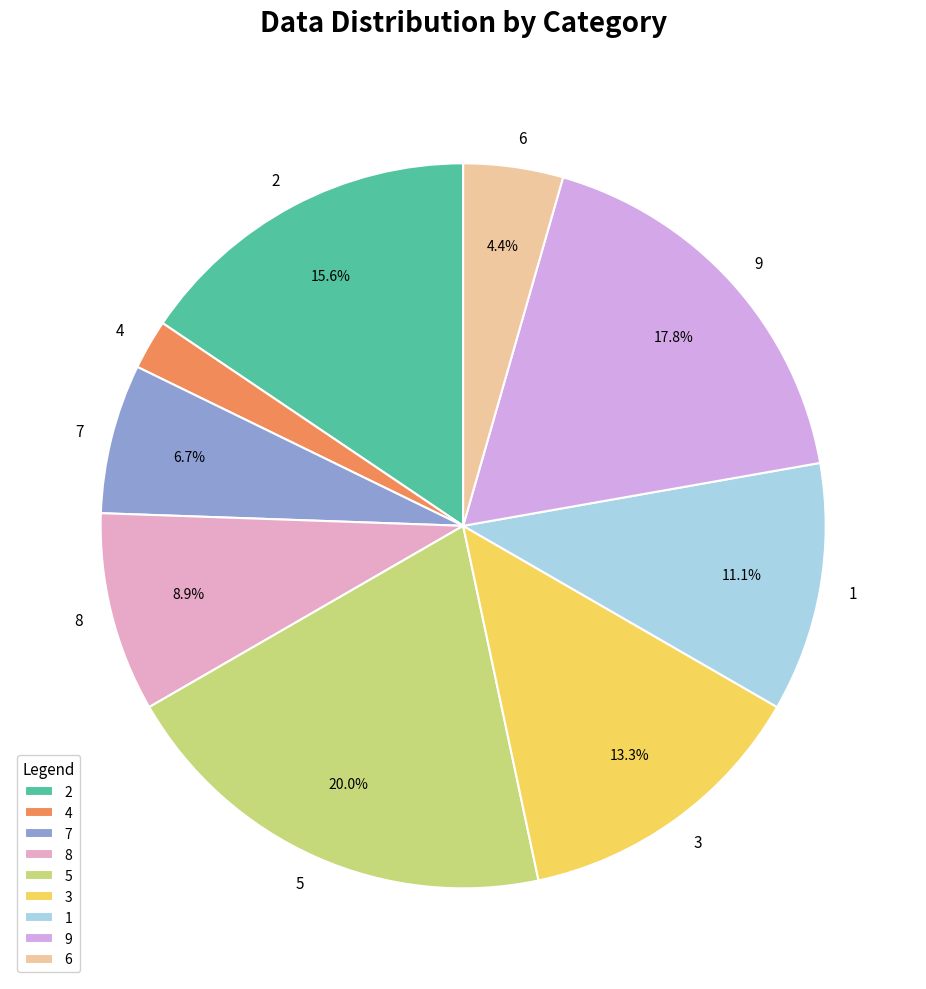

The 9 slice represents 18% of the pie. True or false?

True